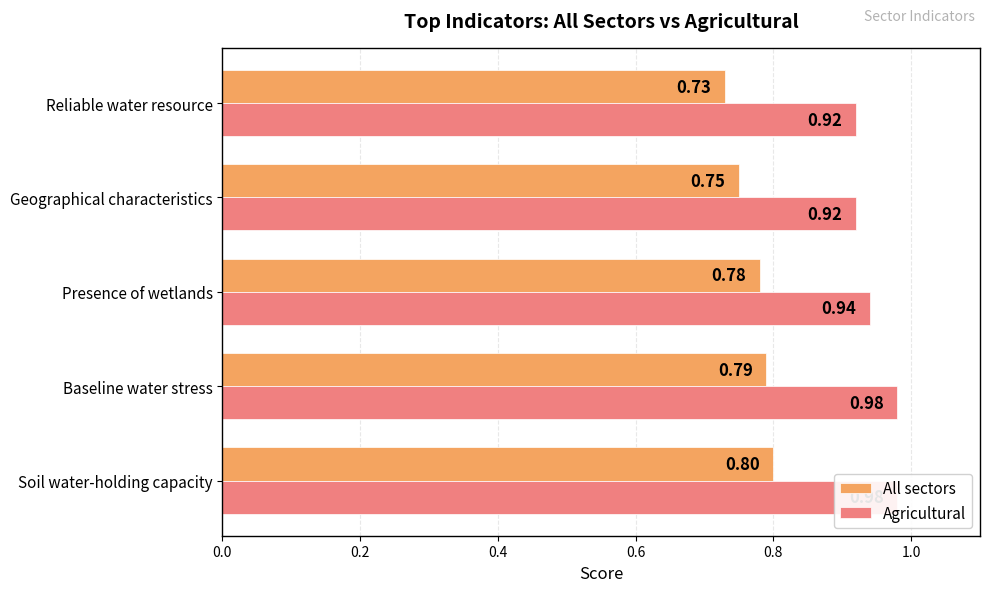

The value of All sectors at Soil water-holding capacity is 1.2. True or false?

False